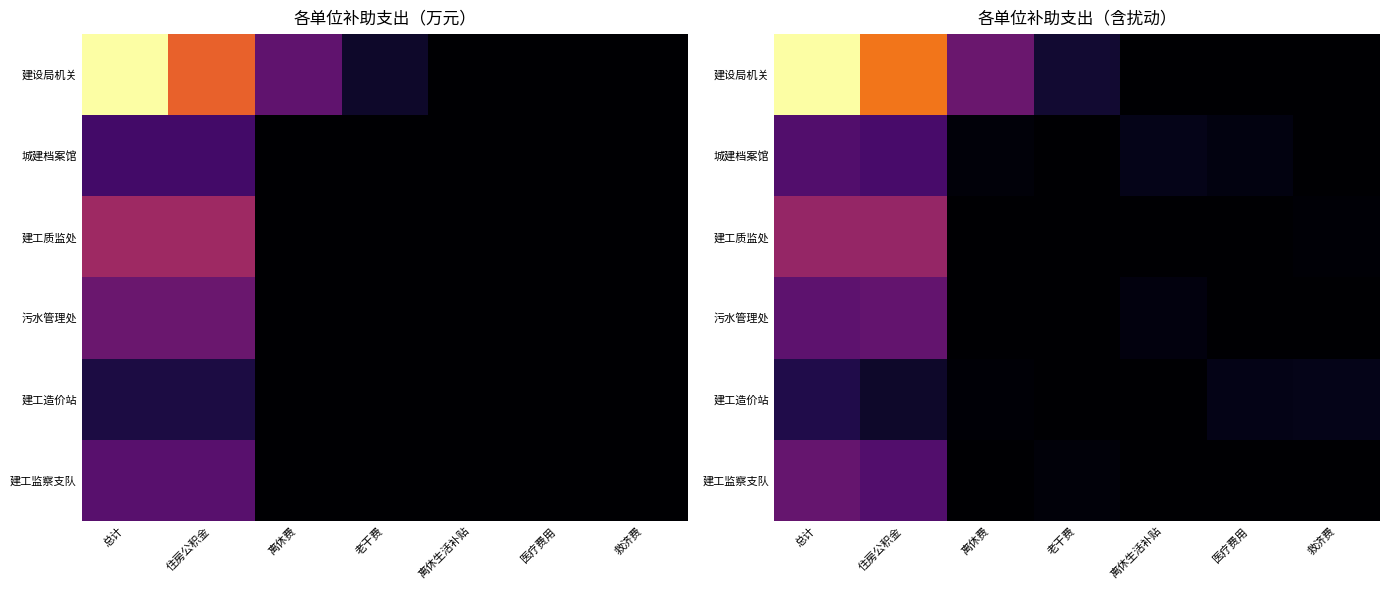

At which category does the chart reach its peak across all series?

总计